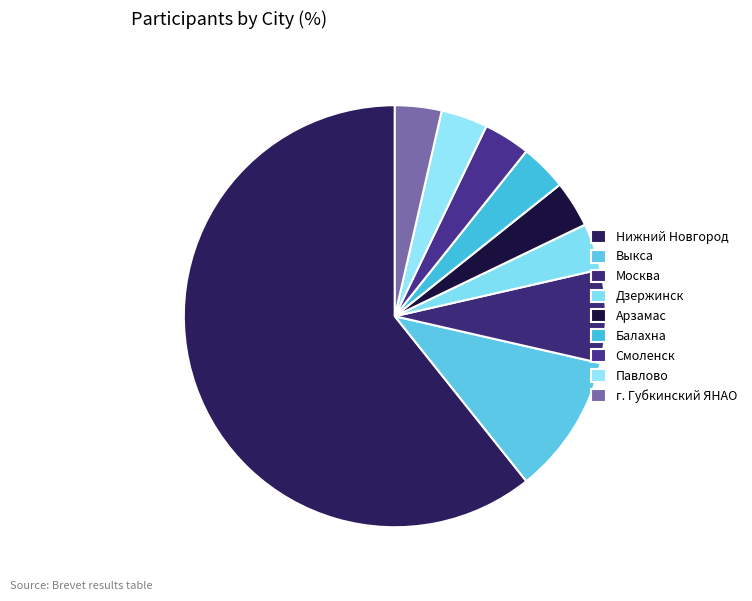

To the nearest percent, what is the average slice percentage?

11%